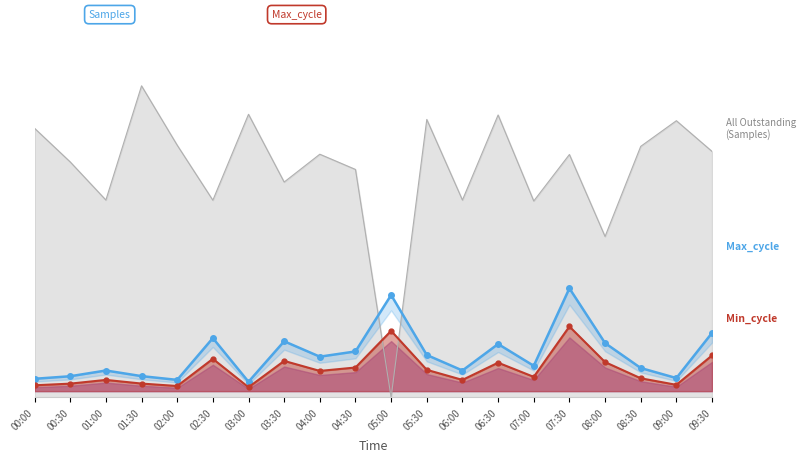

What is the spread (max minus min) of values at 00:00?

2.1